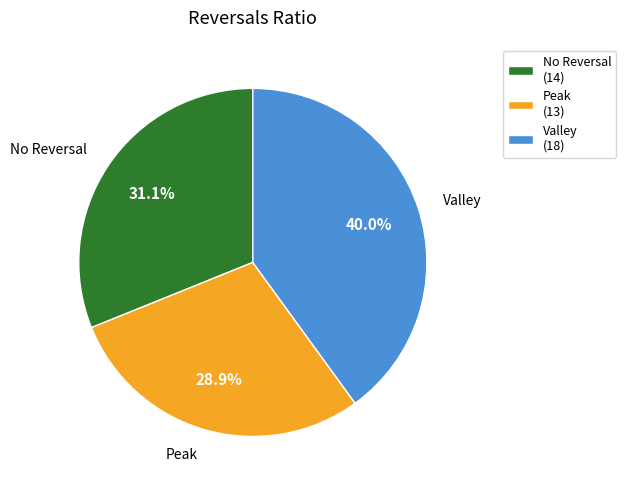

Which has a higher value, Valley (18) or Peak (13)?

Valley (18)